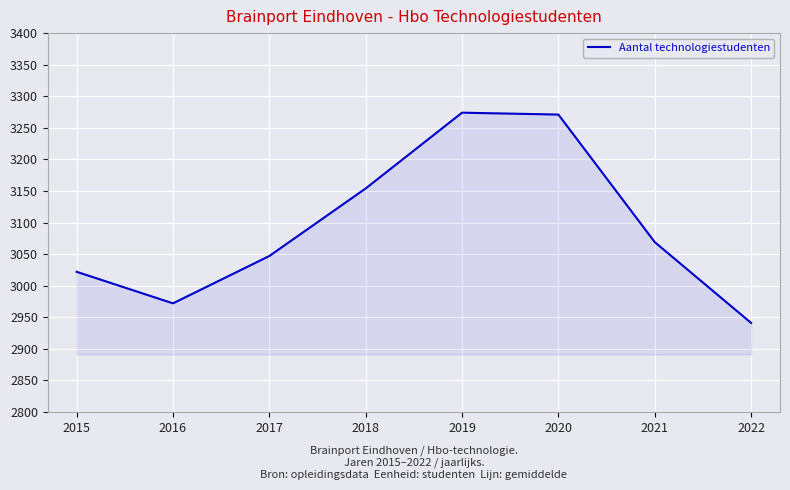

What is the minimum value shown in the chart?

2941